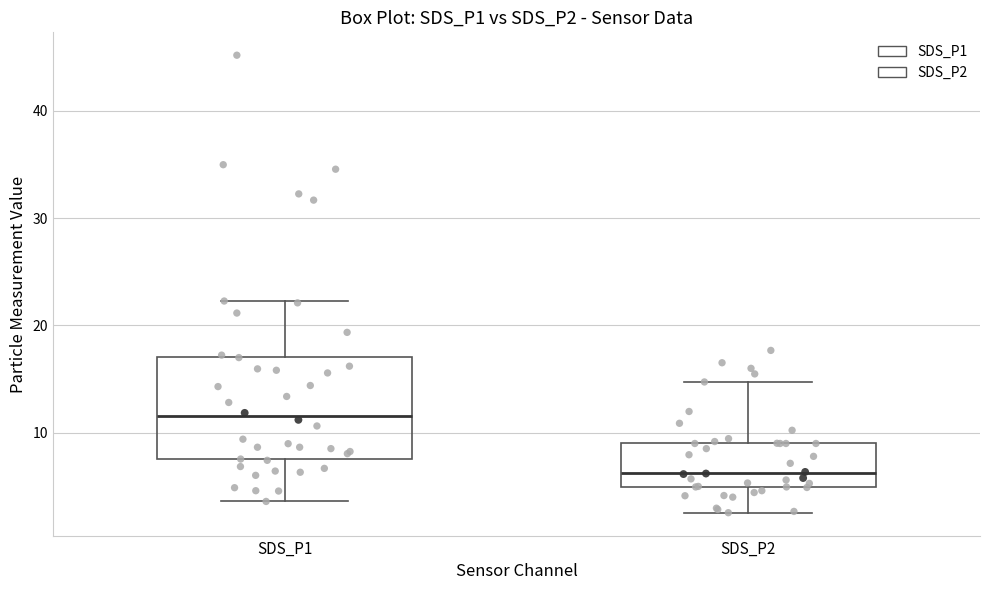

Reading left to right, transcribe this box plot: for each box, give where its median line is, the range the box spans, and where its two whiskers end, as read against the y-axis. The values are not printed on the chart, so give them approximately, as read against the axis.

SDS_P1: median 12, box 8 to 17, whiskers 4 to 22
SDS_P2: median 6, box 5 to 9, whiskers 3 to 15